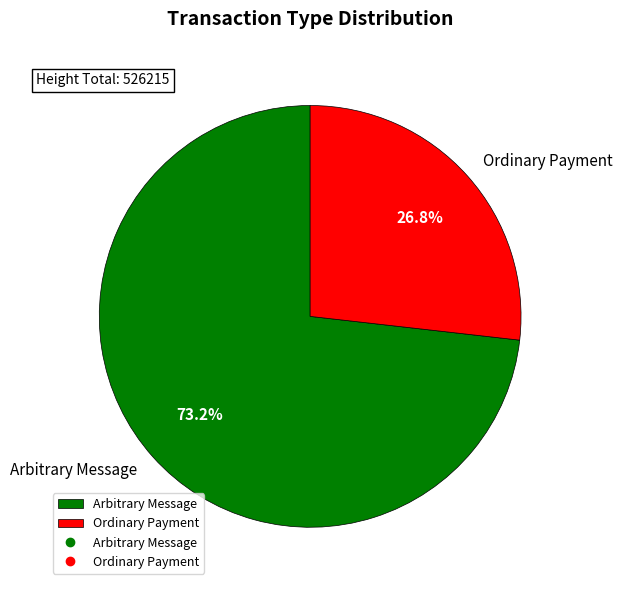

To the nearest percent, what is the average slice percentage?

50%